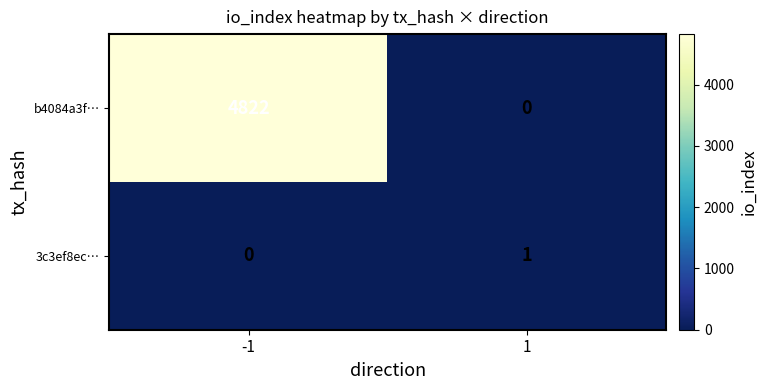

Which series has the largest range (max minus min)?

b4084a3f…